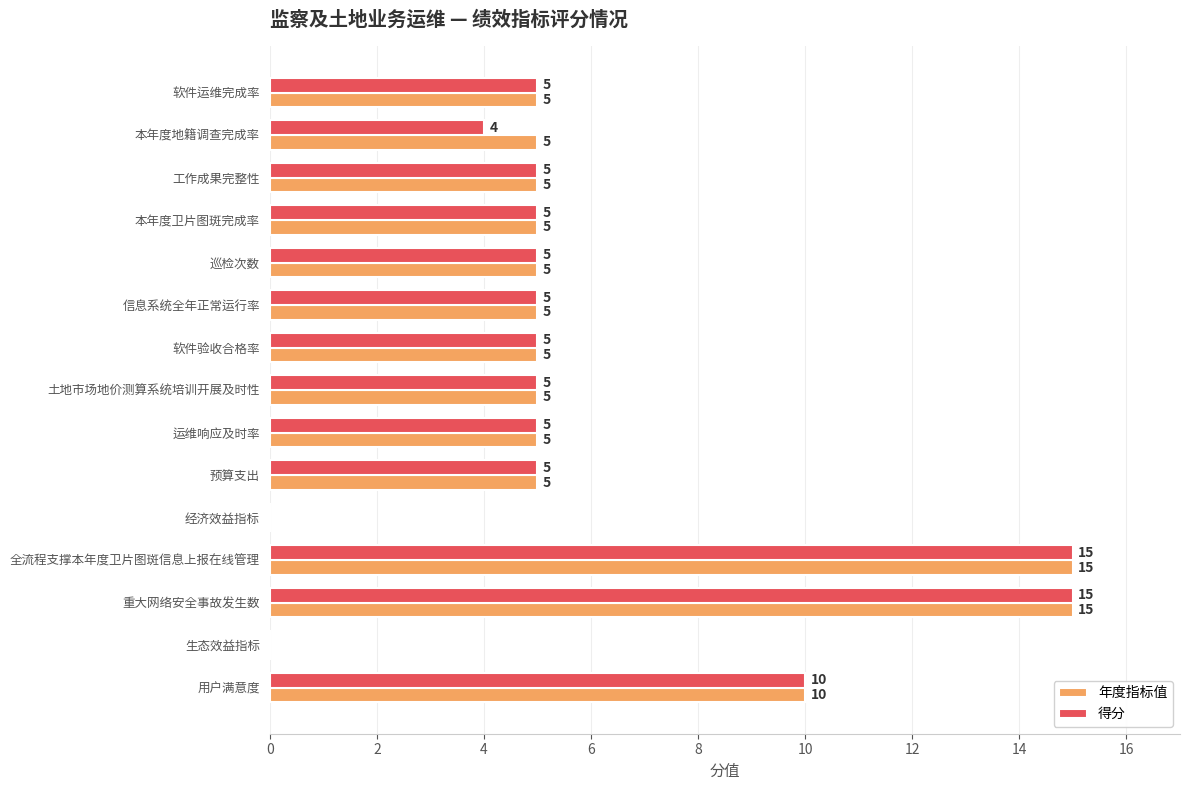

True or false: 得分 has a value of 5 at 工作成果完整性.

True